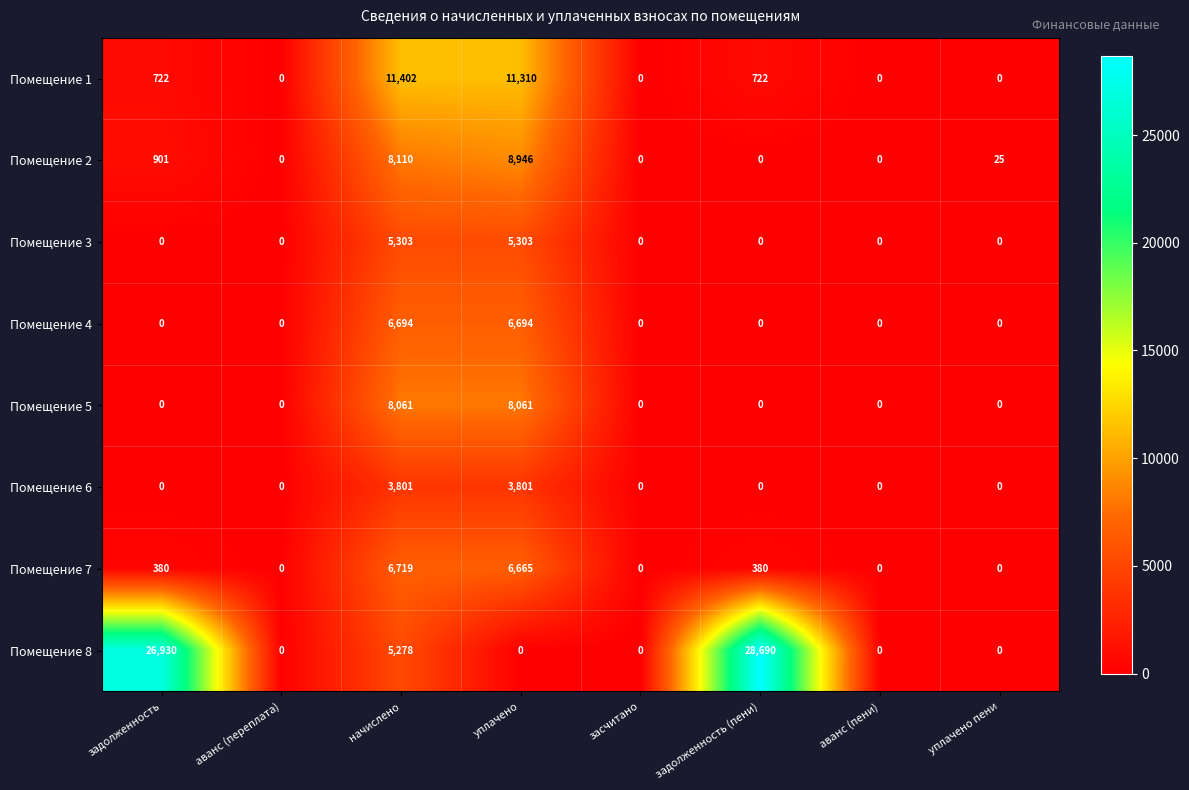

Rank the series by their maximum value, from highest to lowest.

Помещение 8, Помещение 1, Помещение 2, Помещение 5, Помещение 7, Помещение 4, Помещение 3, Помещение 6